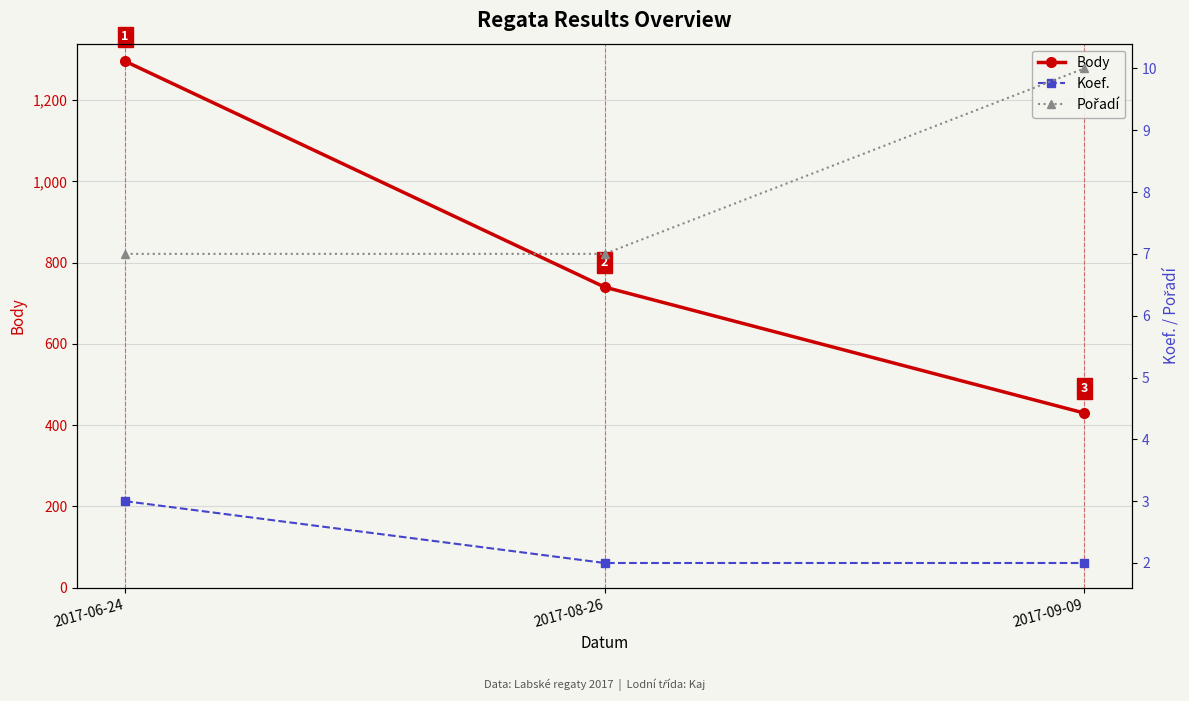

Is the value of Body at 2017-09-09 greater than the value of Pořadí at 2017-06-24?

Yes